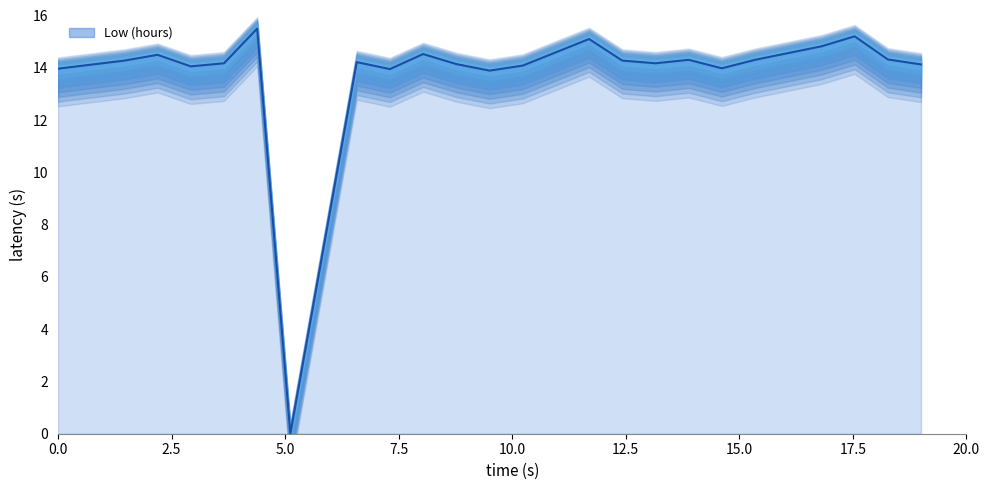

How many series are shown in this chart?

1